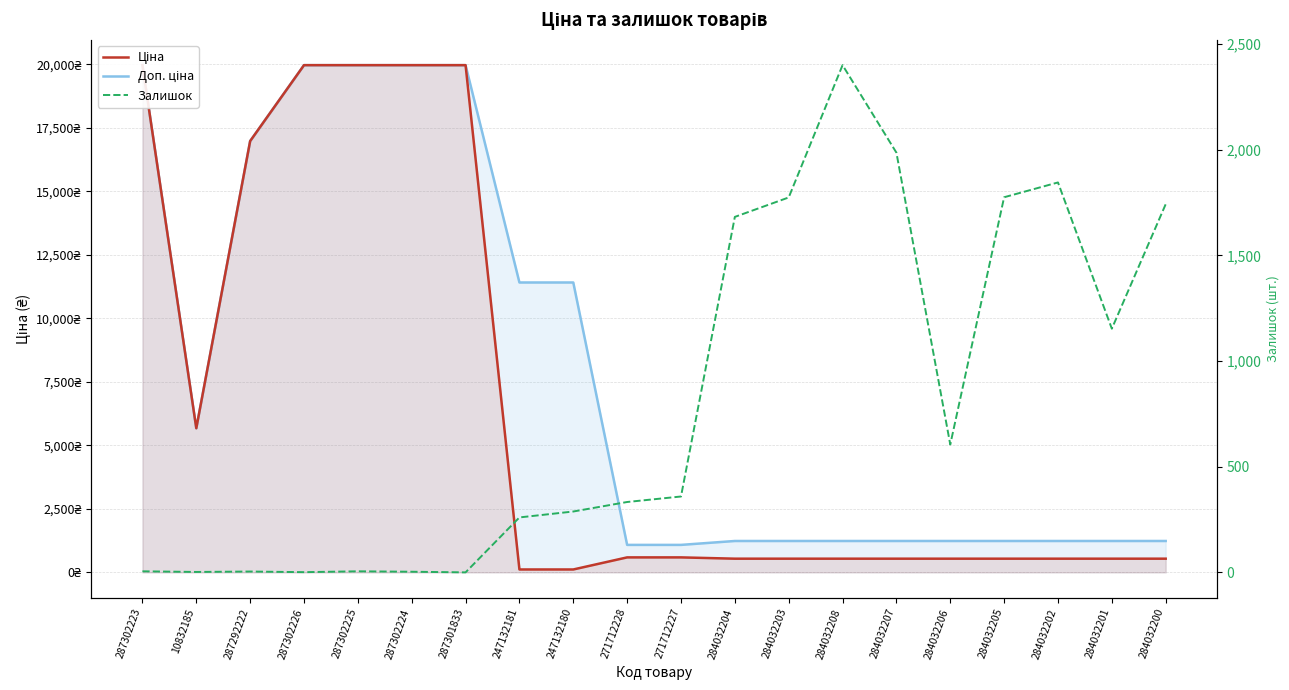

The value of Ціна at 284032203 is 868.3. True or false?

False